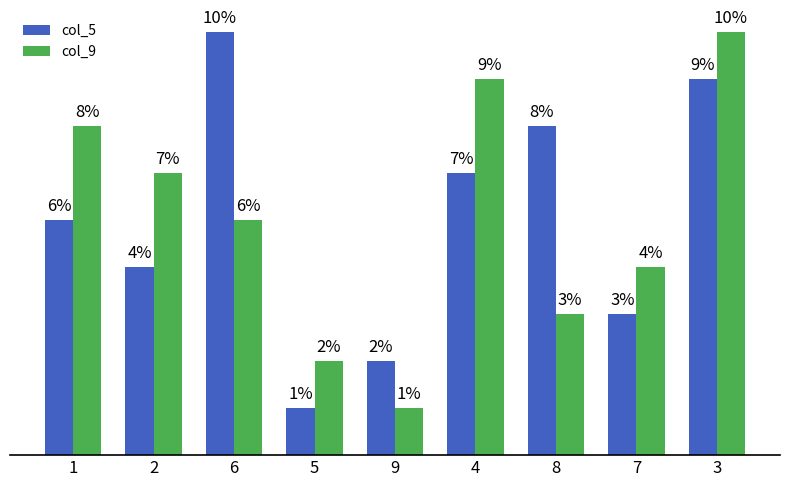

What are all the series names shown in the legend?

col_5, col_9